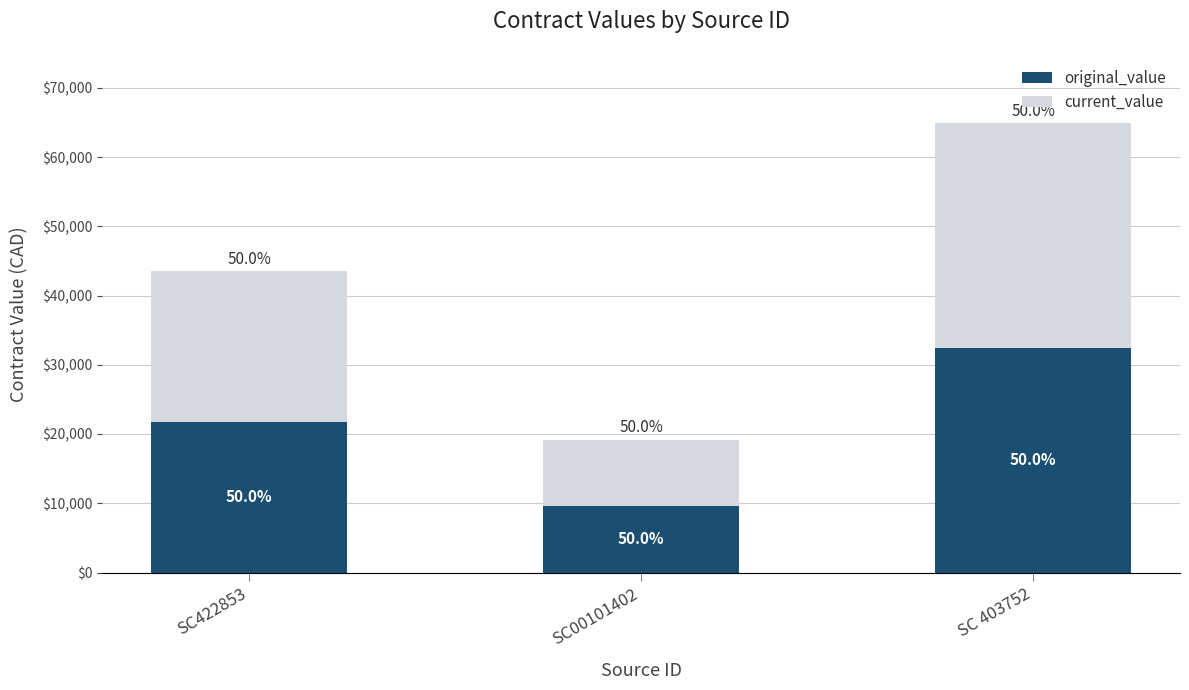

At which label does original_value reach its peak?

SC 403752